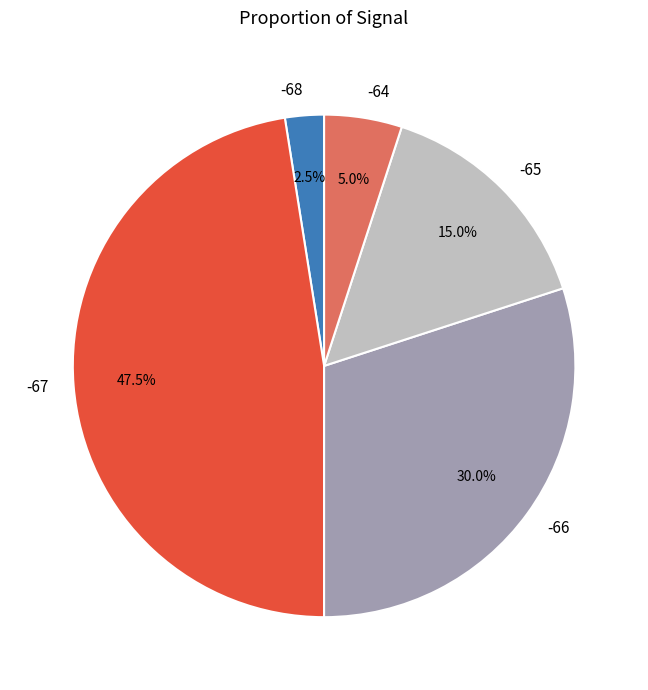

What is the ratio of the value at -67 to the value at -68?

19.0